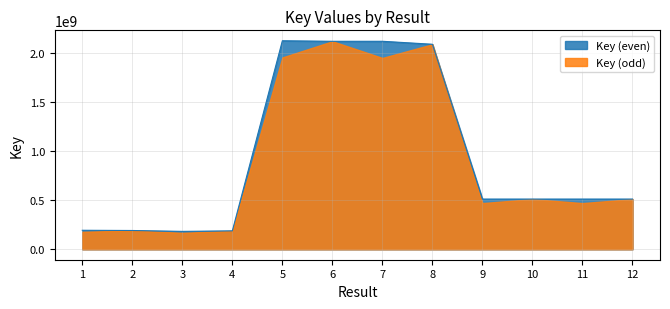

Reading left to right, what are all the values shown in this chart?

193419187	191156386	182186088	187444737	2120384791	2115098041	2115097922	2084772060	510651453	510648268	510648909	510648802